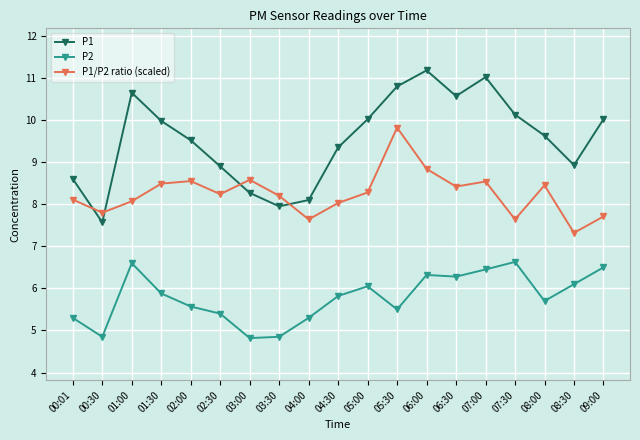

The P1/P2 ratio (scaled) series shows 7.7 at 09:00. True or false?

True